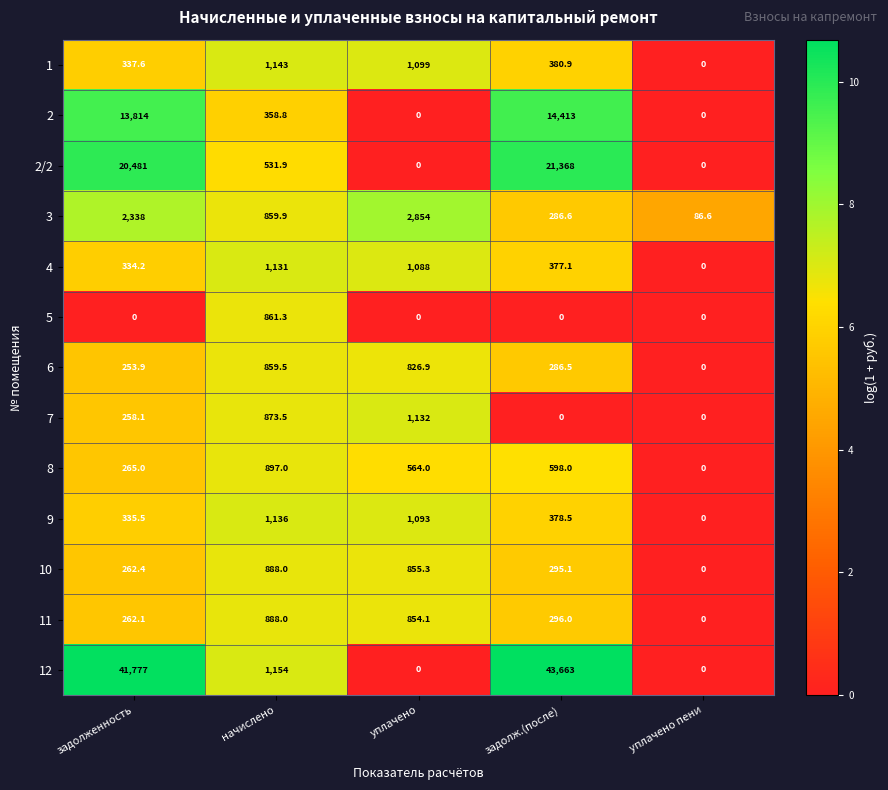

At which label does 10 first exceed 295?

начислено